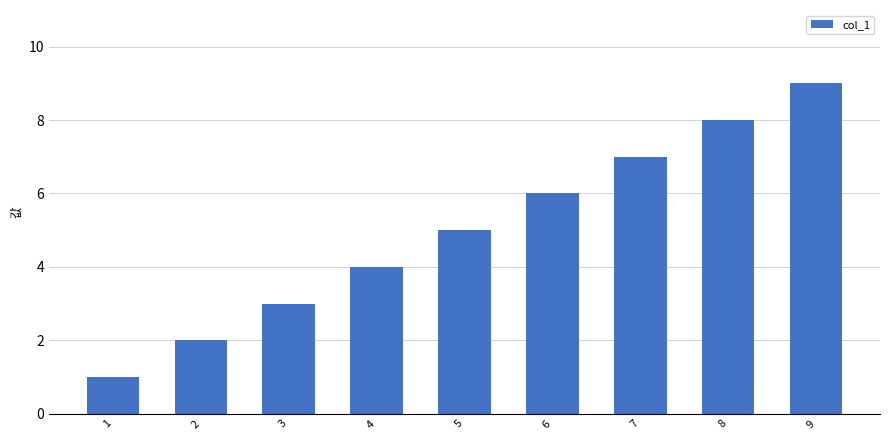

What value does the data have at 8?

8